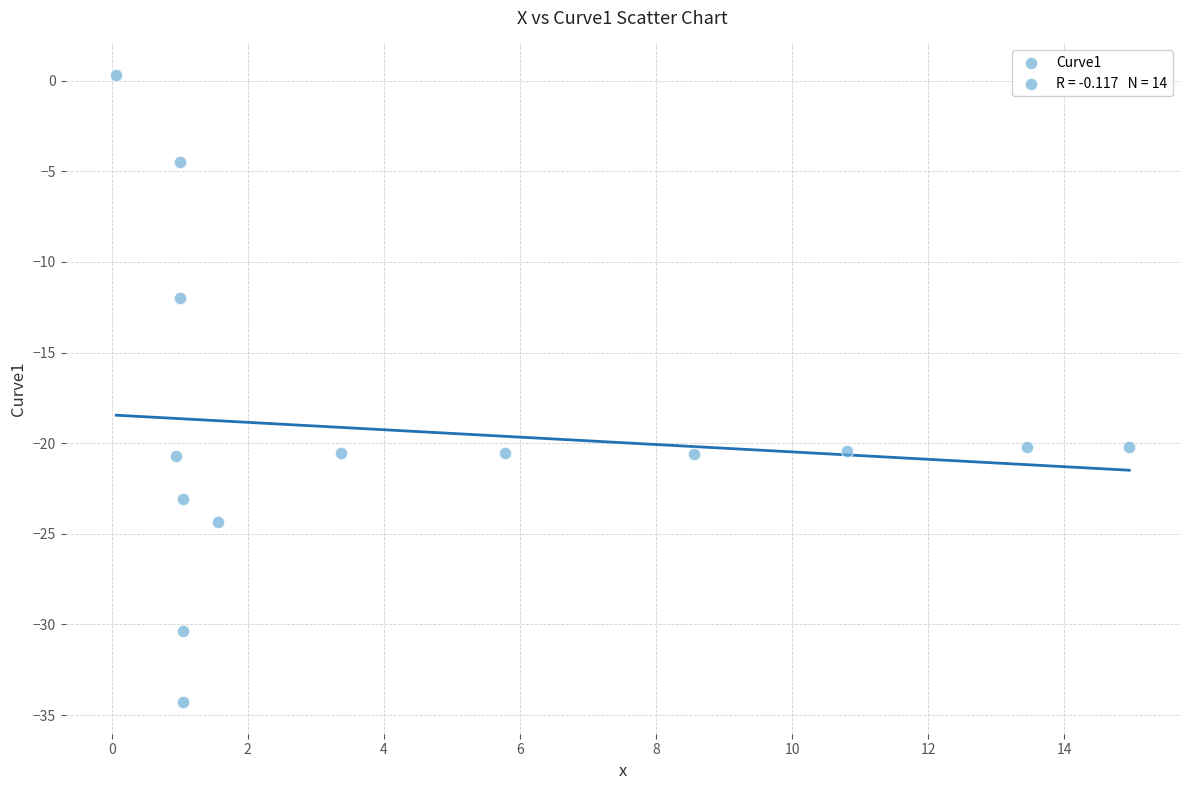

What is the range of X values (max minus min)?

14.9